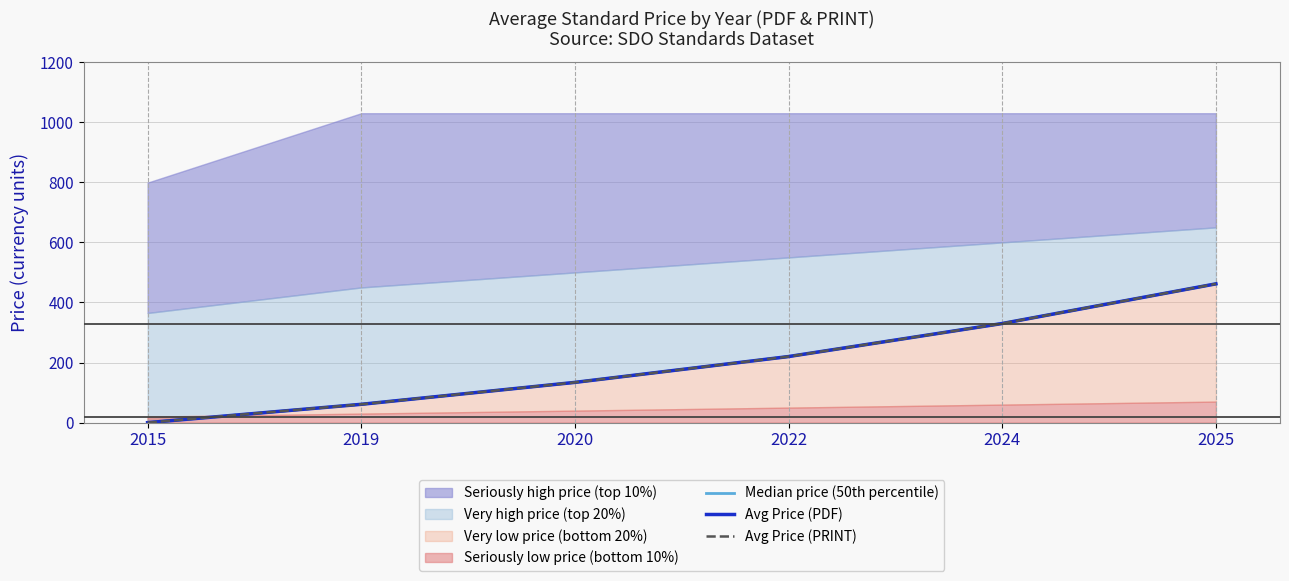

Reading right to left, extract all data points from this chart.

Median price (50th percentile): 2025=462	2024=330	2022=220	2020=134	2019=61	2015=0
Avg Price (PDF): 2025=462	2024=330	2022=220	2020=134	2019=61	2015=0
Avg Price (PRINT): 2025=462	2024=330	2022=220	2020=134	2019=61	2015=0